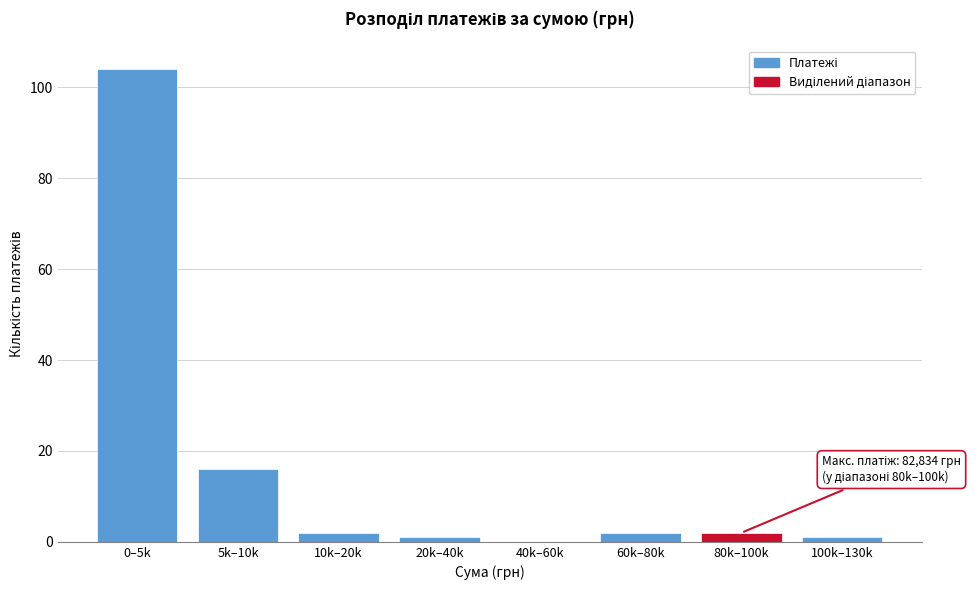

Reading left to right, extract all data points from this chart.

0–5k=104	5k–10k=16	10k–20k=2	20k–40k=1	40k–60k=0	60k–80k=2	80k–100k=2	100k–130k=1